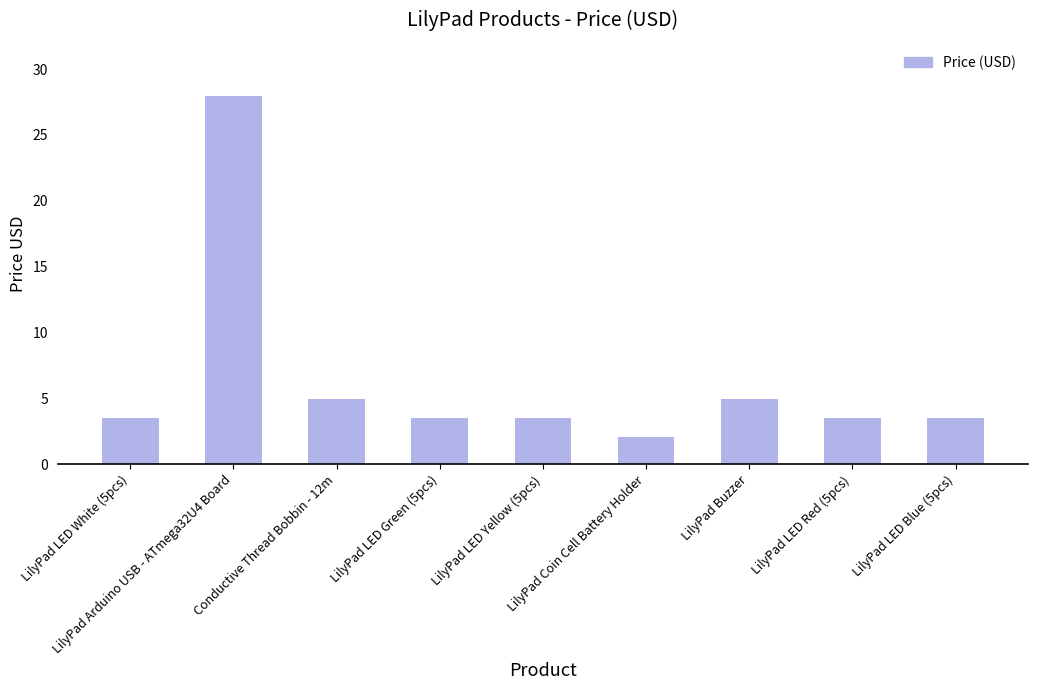

Are the bars horizontal?

No